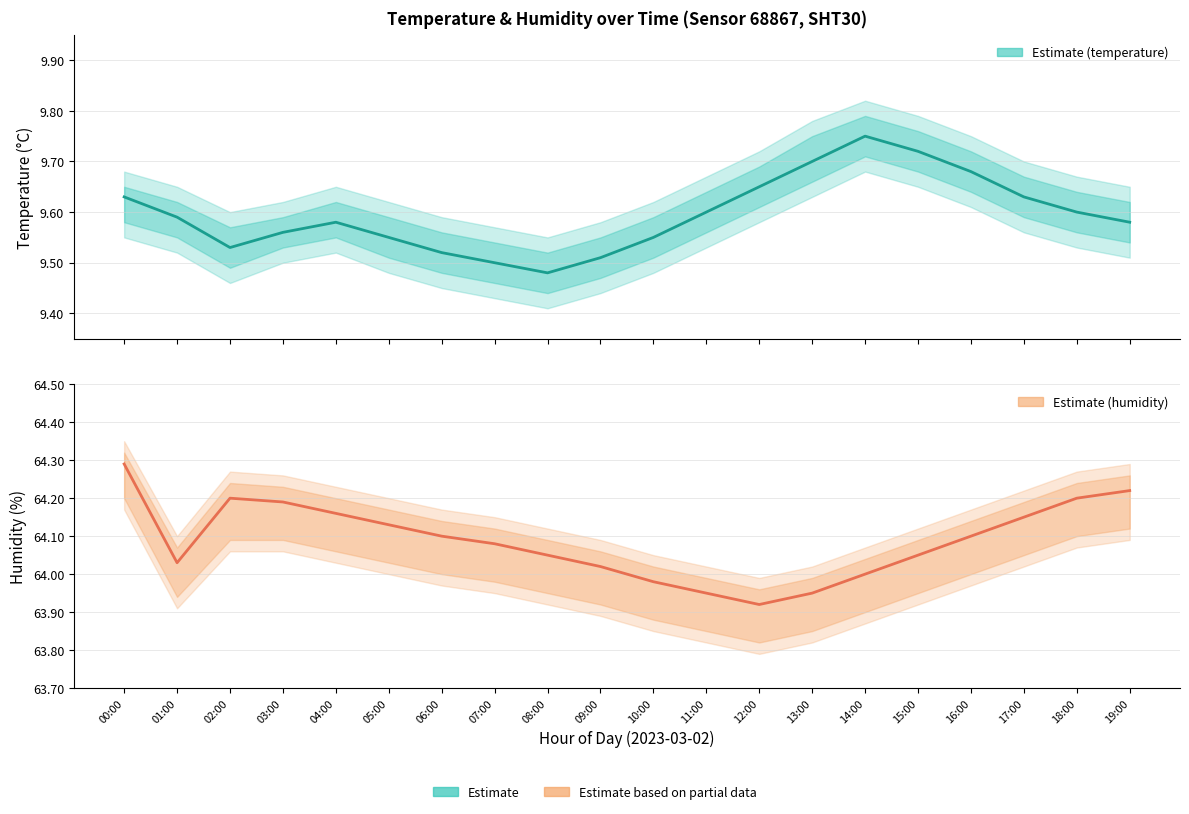

Reading right to left, list all the values displayed in this chart.

temperature: 9.6	9.6	9.6	9.7	9.7	9.8	9.7	9.7	9.6	9.6	9.5	9.5	9.5	9.5	9.6	9.6	9.6	9.5	9.6	9.6
humidity: 64.2	64.2	64.2	64.1	64.0	64.0	64.0	63.9	64.0	64.0	64.0	64.0	64.1	64.1	64.1	64.2	64.2	64.2	64.0	64.3